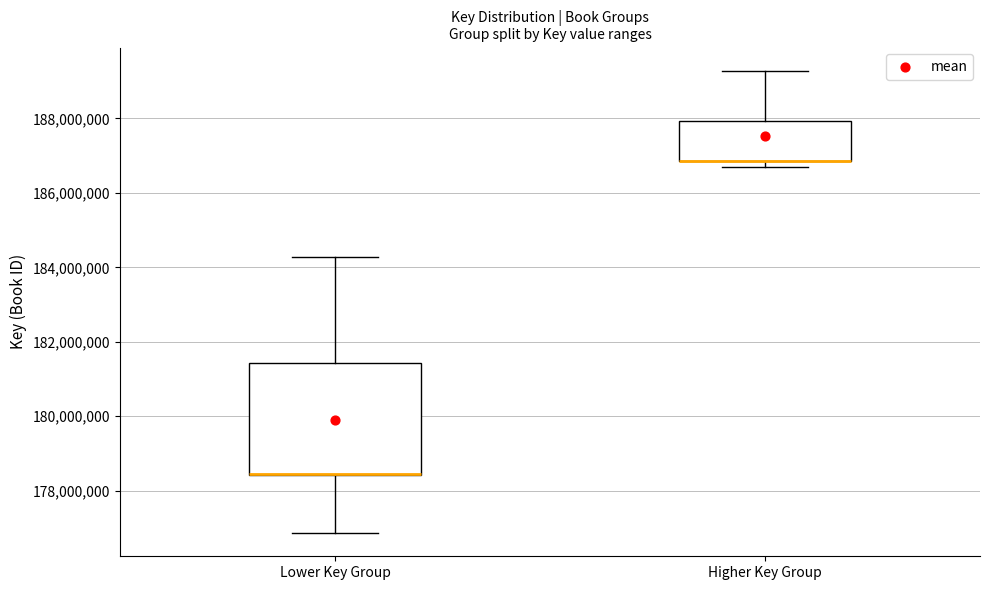

Where does the lower whisker of the box for Lower Key Group end on the y-axis? The values are not printed on the chart, so give them approximately, as read against the axis.

176800000